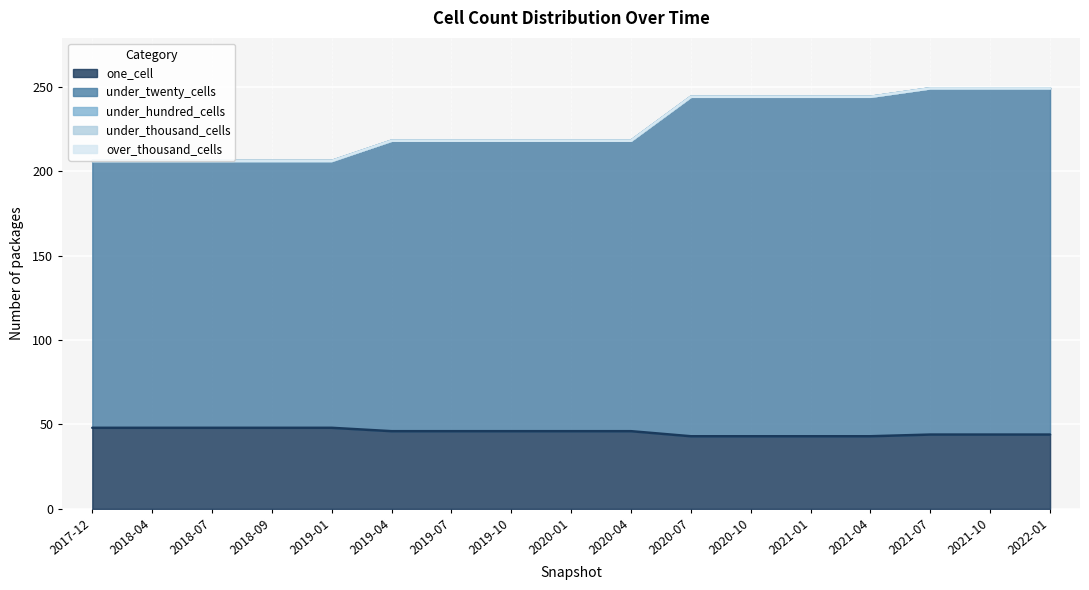

Reading right to left, what are all the values shown in this chart?

one_cell: 2022-01-01=44	2021-10-01=44	2021-07-01=44	2021-04-01=43	2021-01-01=43	2020-10-01=43	2020-07-01=43	2020-04-01=46	2020-01-01=46	2019-10-09=46	2019-07-01=46	2019-04-06=46	2019-01-01=48	2018-09-28=48	2018-07-11=48	2018-04-09=48	2017-12-22=48
under_twenty_cells: 2022-01-01=205	2021-10-01=205	2021-07-01=205	2021-04-01=201	2021-01-01=201	2020-10-01=201	2020-07-01=201	2020-04-01=172	2020-01-01=172	2019-10-09=172	2019-07-01=172	2019-04-06=172	2019-01-01=158	2018-09-28=158	2018-07-11=158	2018-04-09=158	2017-12-22=158
under_hundred_cells: 2022-01-01=0	2021-10-01=0	2021-07-01=0	2021-04-01=0	2021-01-01=0	2020-10-01=0	2020-07-01=0	2020-04-01=0	2020-01-01=0	2019-10-09=0	2019-07-01=0	2019-04-06=0	2019-01-01=0	2018-09-28=0	2018-07-11=0	2018-04-09=0	2017-12-22=0
under_thousand_cells: 2022-01-01=0	2021-10-01=0	2021-07-01=0	2021-04-01=0	2021-01-01=0	2020-10-01=0	2020-07-01=0	2020-04-01=0	2020-01-01=0	2019-10-09=0	2019-07-01=0	2019-04-06=0	2019-01-01=0	2018-09-28=0	2018-07-11=0	2018-04-09=0	2017-12-22=0
over_thousand_cells: 2022-01-01=0	2021-10-01=0	2021-07-01=0	2021-04-01=0	2021-01-01=0	2020-10-01=0	2020-07-01=0	2020-04-01=0	2020-01-01=0	2019-10-09=0	2019-07-01=0	2019-04-06=0	2019-01-01=0	2018-09-28=0	2018-07-11=0	2018-04-09=0	2017-12-22=0